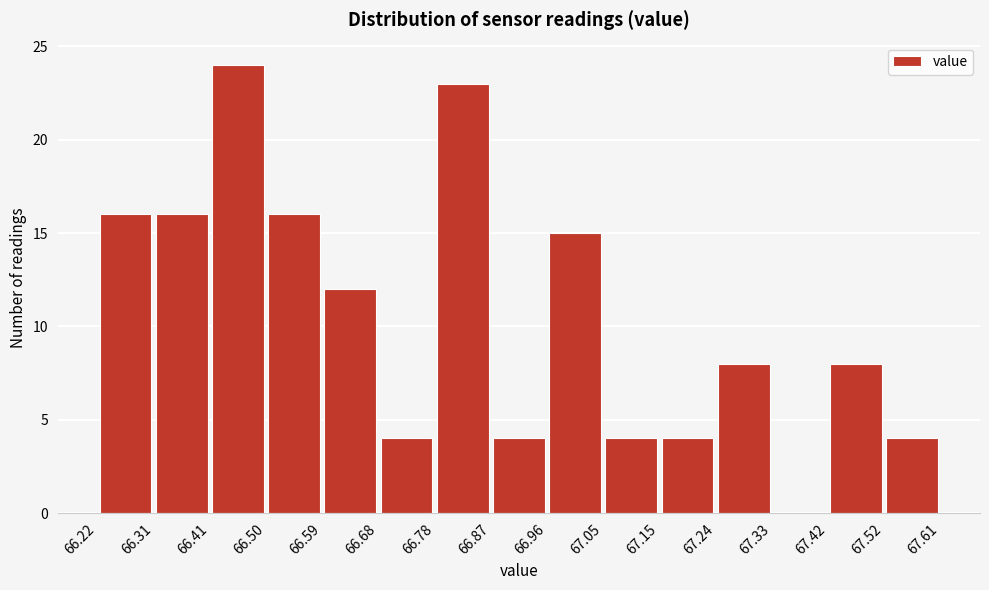

Reading left to right, transcribe this chart: for each bar, give the range it covers on the x-axis and its height. The values are not printed on the chart, so give them approximately, as read against the axis.

66.22 to 66.31: 16
66.31 to 66.41: 16
66.41 to 66.50: 24
66.50 to 66.59: 16
66.59 to 66.68: 12
66.68 to 66.78: 4
66.78 to 66.87: 23
66.87 to 66.96: 4
66.96 to 67.05: 15
67.05 to 67.15: 4
67.15 to 67.24: 4
67.24 to 67.33: 8
67.33 to 67.42: 0
67.42 to 67.52: 8
67.52 to 67.61: 4